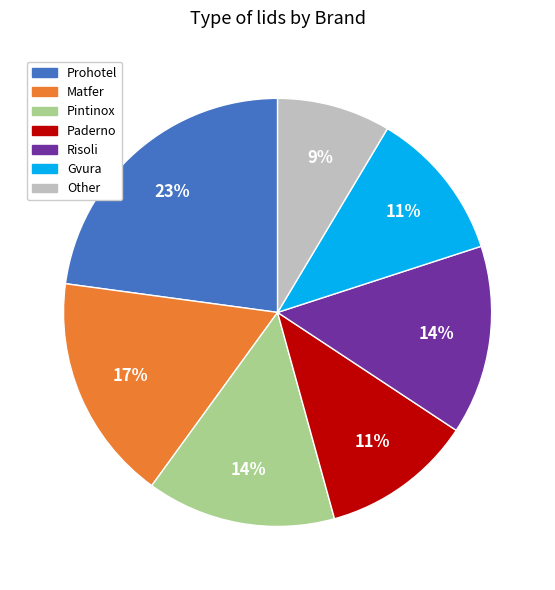

Which category has the smallest portion of the pie?

Other